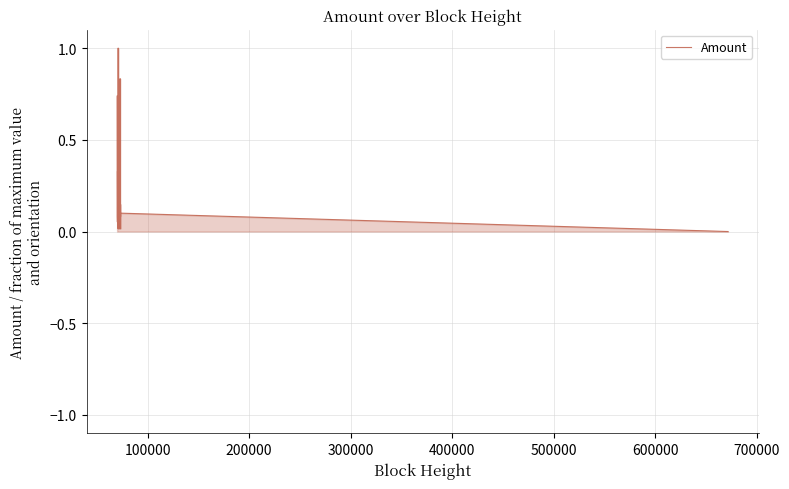

What is the greatest value displayed?

1.0